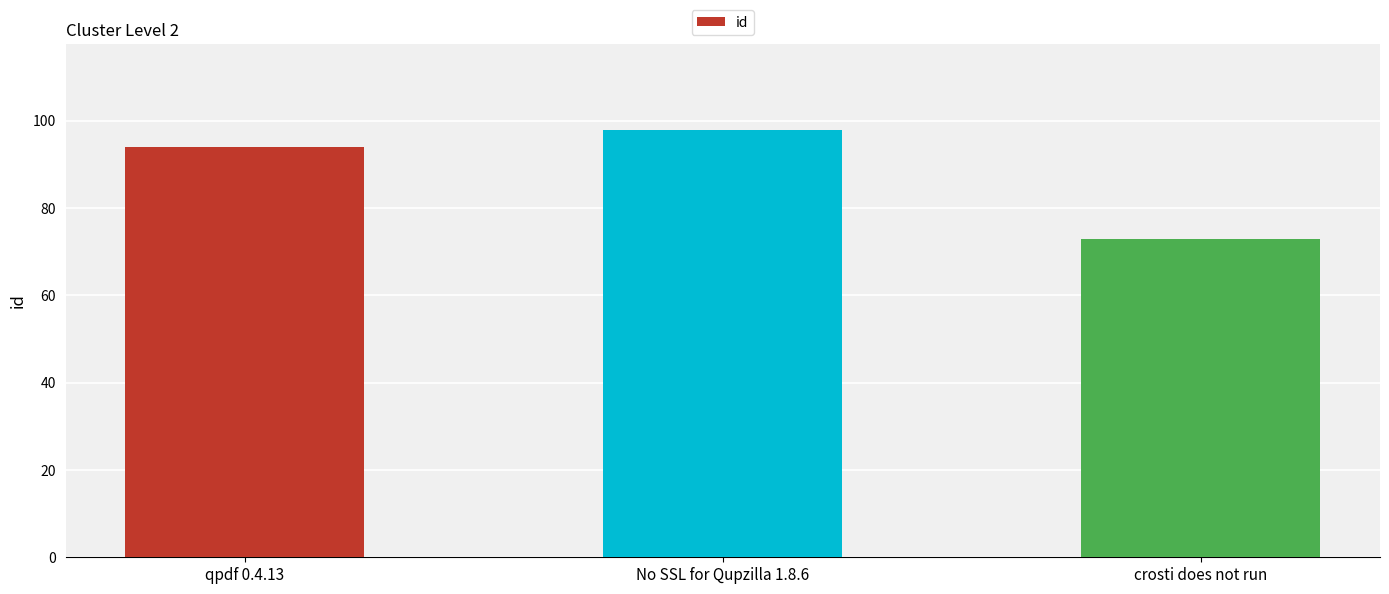

Reading left to right, what are all the values shown in this chart?

94	98	73